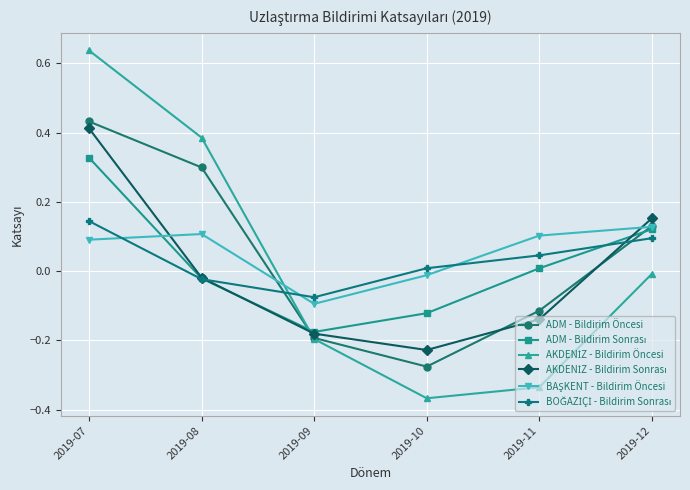

Which category has the highest value across all series?

2019-07